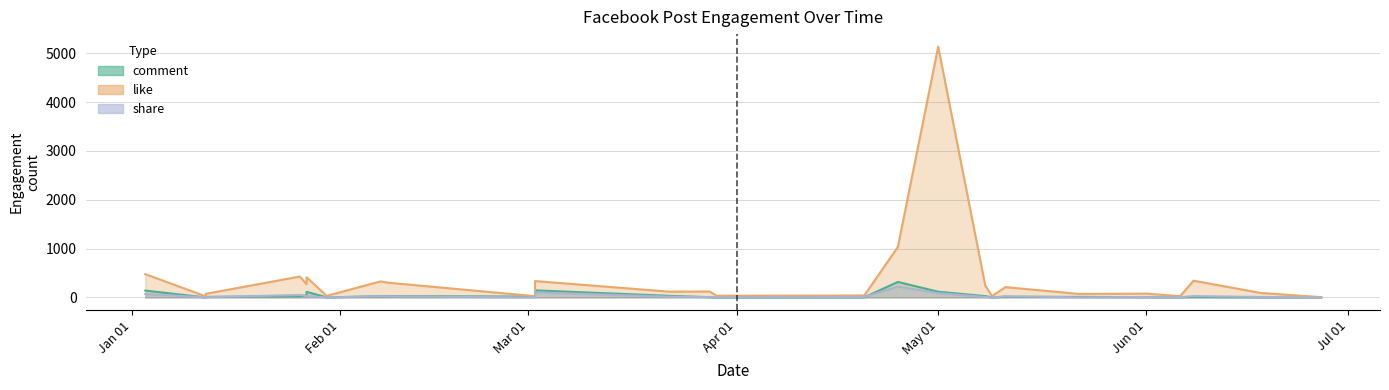

Reading right to left, extract all data points from this chart.

comment: 2017-04-20=2	2017-04-25=318	2017-05-22=11	2017-03-02=17	2017-06-08=9	2017-01-03=141	2017-05-01=117	2017-02-08=28	2017-01-26=25	2017-05-09=1	2017-01-12=11	2017-02-07=26	2017-03-29=0	2017-01-12=0	2017-06-01=5	2017-06-06=3	2017-06-18=2	2017-05-08=27	2017-03-22=33	2017-03-02=145	2017-01-30=1	2017-05-11=14	2017-03-28=5	2017-01-27=115	2017-01-27=42	2017-06-27=2
like: 2017-04-20=40	2017-04-25=1035	2017-05-22=72	2017-03-02=26	2017-06-08=343	2017-01-03=477	2017-05-01=5137	2017-02-08=304	2017-01-26=428	2017-05-09=27	2017-01-12=74	2017-02-07=329	2017-03-29=35	2017-01-12=23	2017-06-01=78	2017-06-06=26	2017-06-18=92	2017-05-08=248	2017-03-22=118	2017-03-02=336	2017-01-30=32	2017-05-11=211	2017-03-28=122	2017-01-27=414	2017-01-27=271	2017-06-27=6
share: 2017-04-20=10	2017-04-25=223	2017-05-22=2	2017-03-02=1	2017-06-08=28	2017-01-03=70	2017-05-01=87	2017-02-08=23	2017-01-26=50	2017-05-09=1	2017-01-12=6	2017-02-07=25	2017-03-29=1	2017-01-12=3	2017-06-01=9	2017-06-06=3	2017-06-18=10	2017-05-08=10	2017-03-22=15	2017-03-02=104	2017-01-30=0	2017-05-11=23	2017-03-28=8	2017-01-27=28	2017-01-27=32	2017-06-27=0